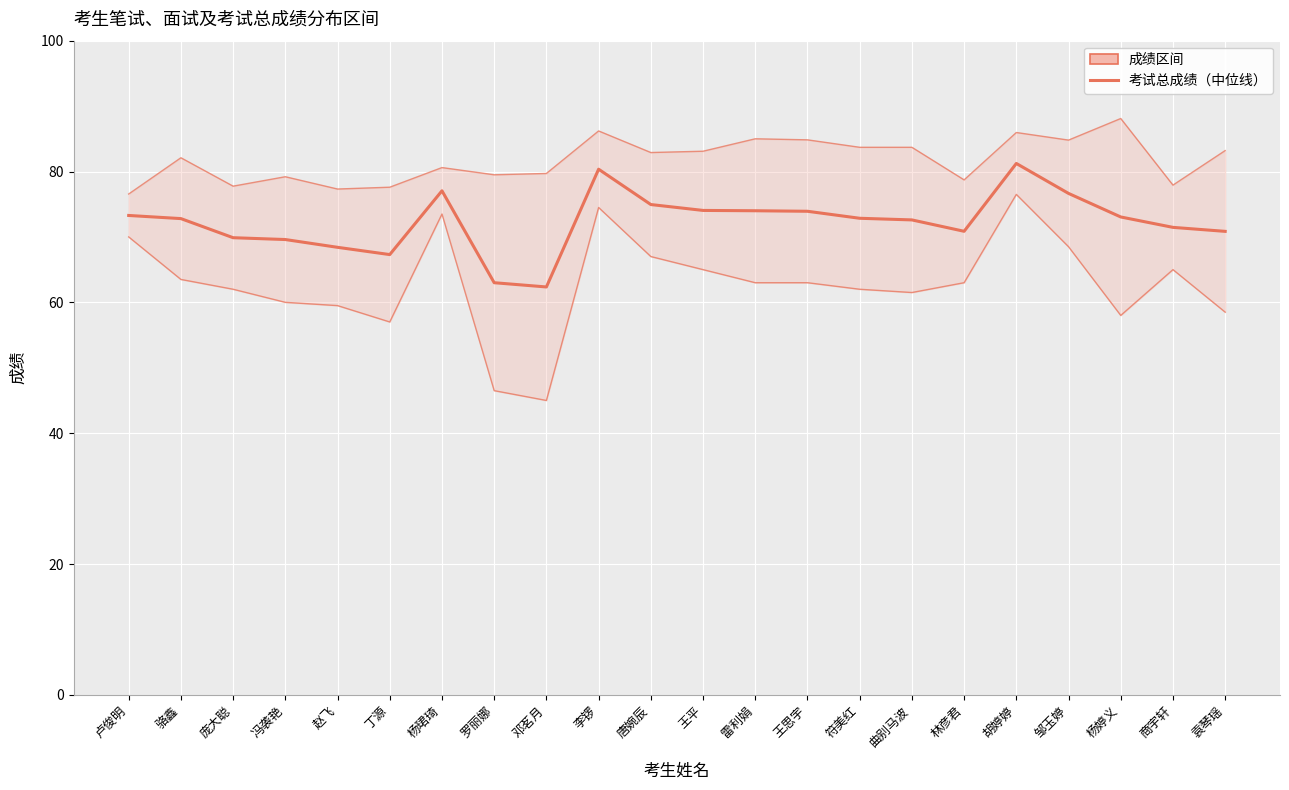

What position from the right is 袁琴瑶?

1